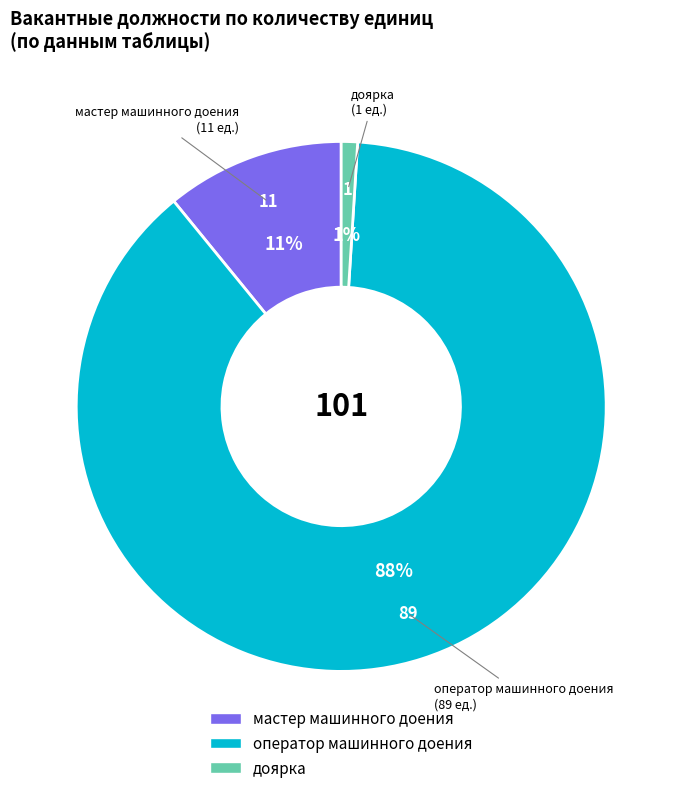

Does any single category account for the majority?

Yes